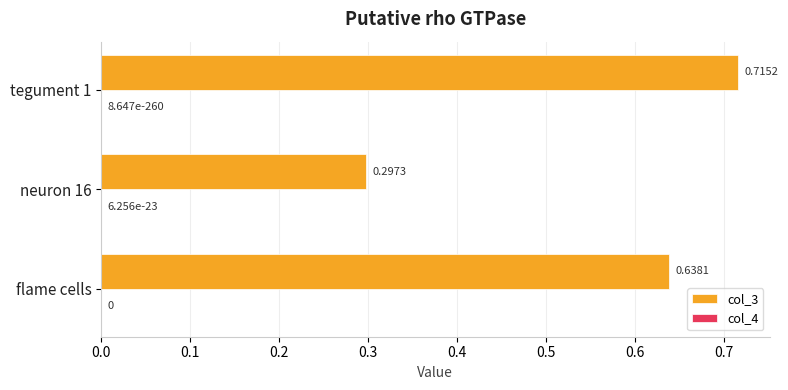

How many categories are shown in the chart?

3